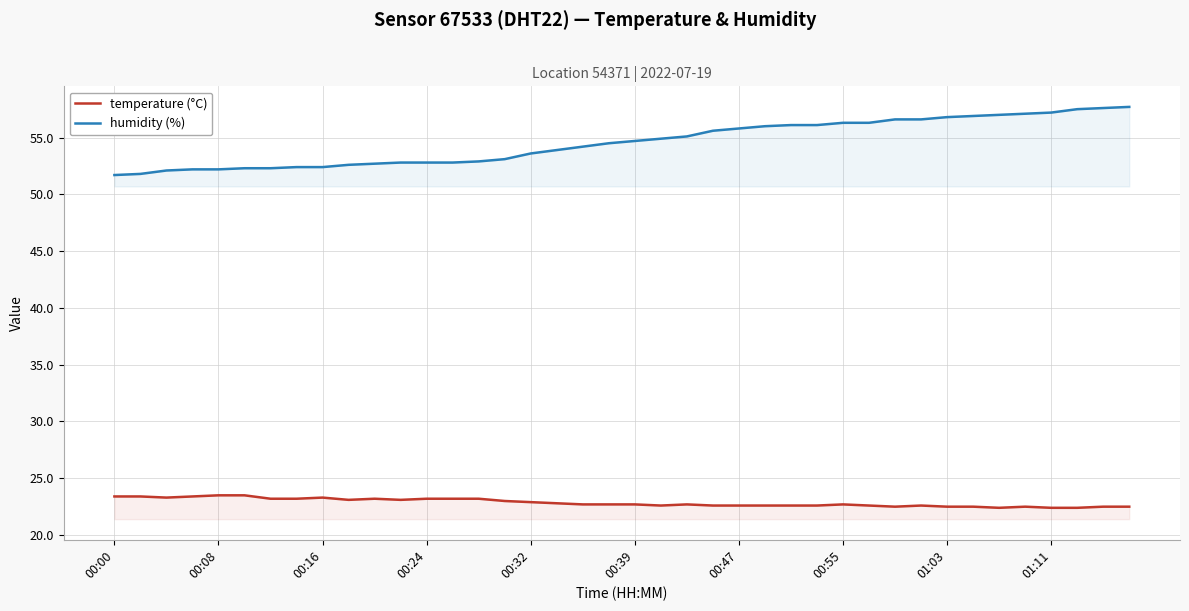

True or false: temperature (°C) and humidity (%) cross at least once.

False